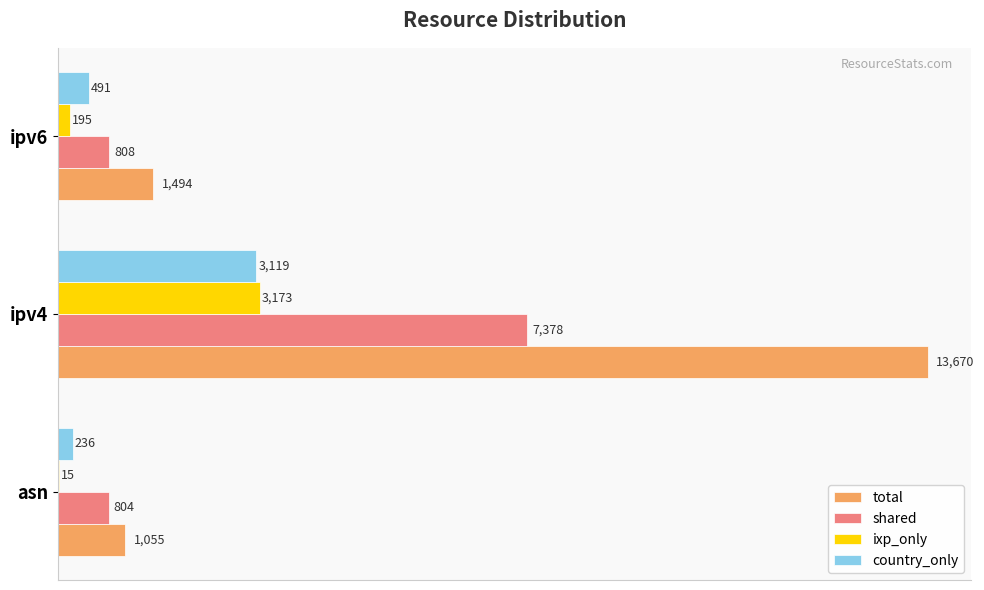

Which series changed the most between asn and ipv6?

total